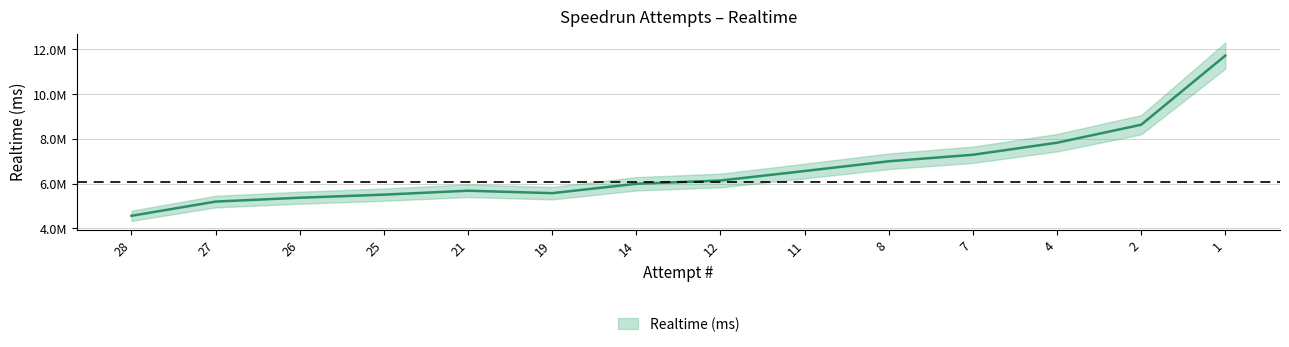

What is the ratio of the value at 1 to the value at 8?

1.7